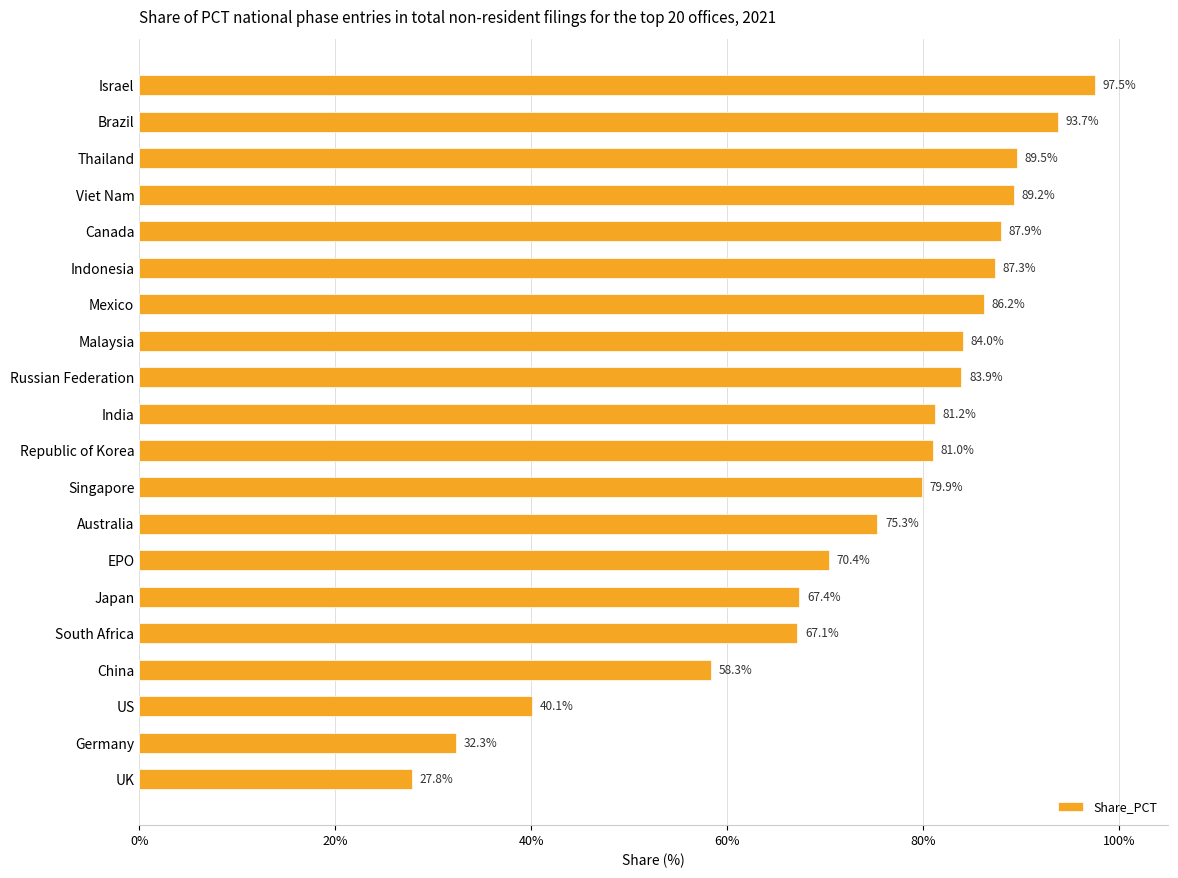

List the labels in order of value, smallest first.

UK, Germany, US, China, South Africa, Japan, EPO, Australia, Singapore, Republic of Korea, India, Russian Federation, Malaysia, Mexico, Indonesia, Canada, Viet Nam, Thailand, Brazil, Israel